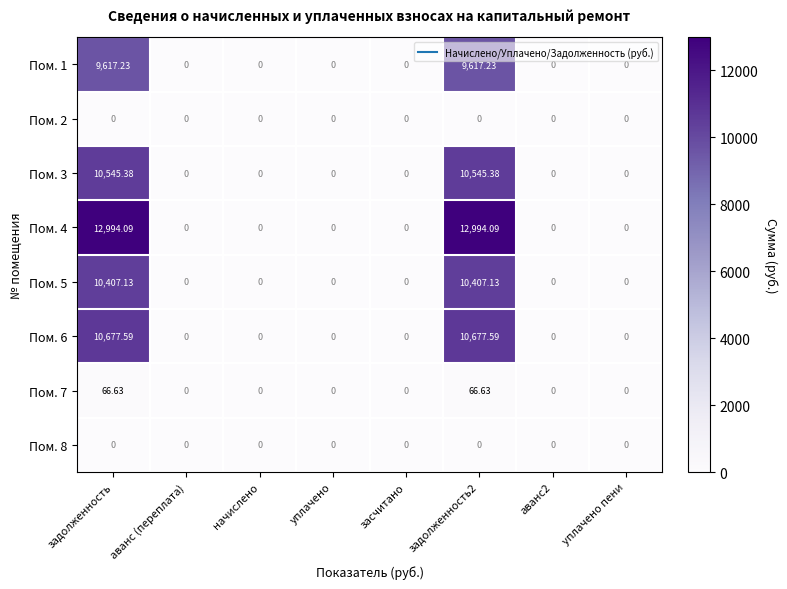

Is the value of Пом. 6 at засчитано greater than the value of Пом. 3 at задолженность?

No